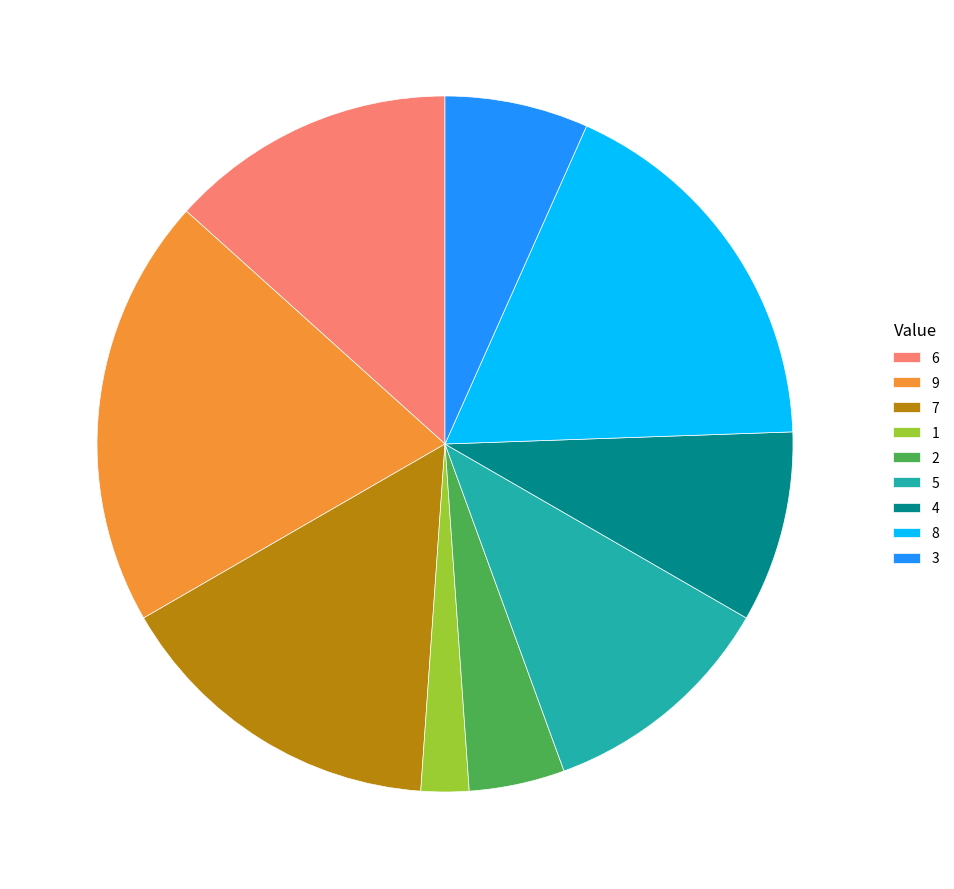

Is there any slice that represents more than half of the pie?

No